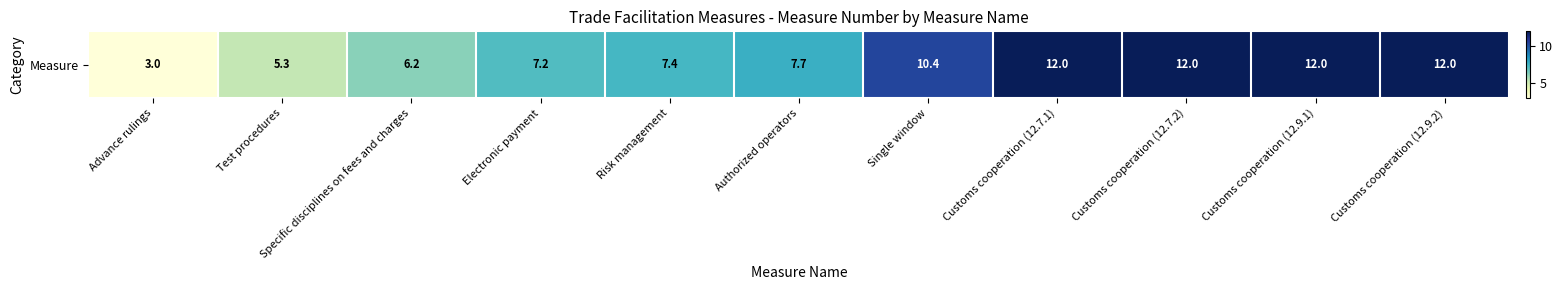

What is the change in value from Risk management to Single window?

+3.0